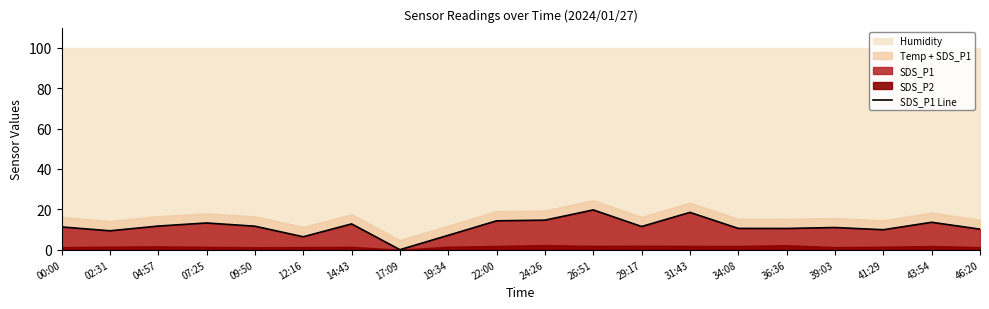

Reading left to right, what are all the values shown in this chart?

11.3	9.3	11.7	13.2	11.6	6.4	12.8	0.0	7.1	14.3	14.6	19.7	11.5	18.5	10.5	10.5	11.0	9.9	13.6	10.2